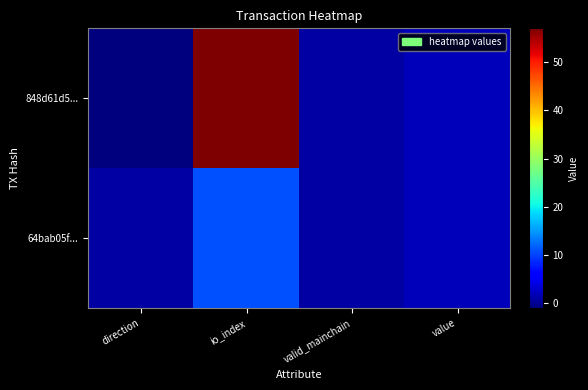

Which series has the largest total across all categories?

848d61d5...